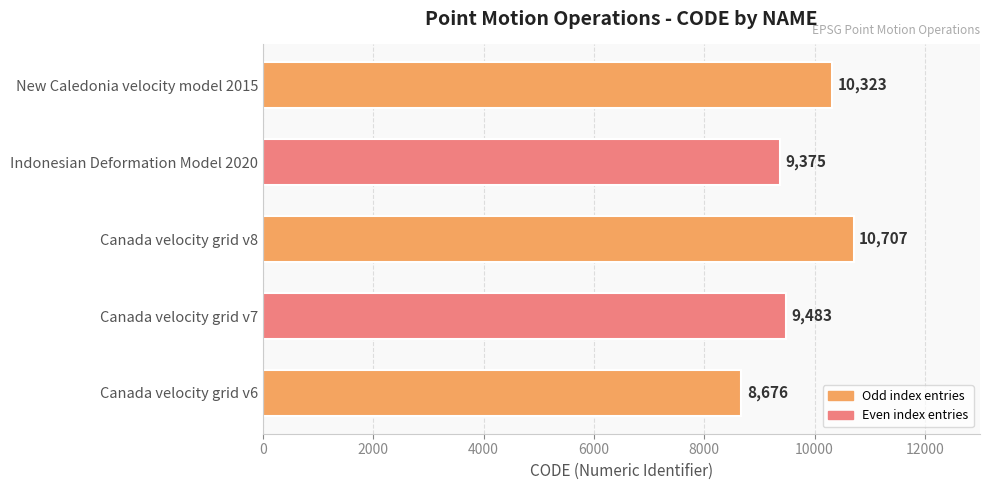

What is the difference between the second highest and second lowest values?

948